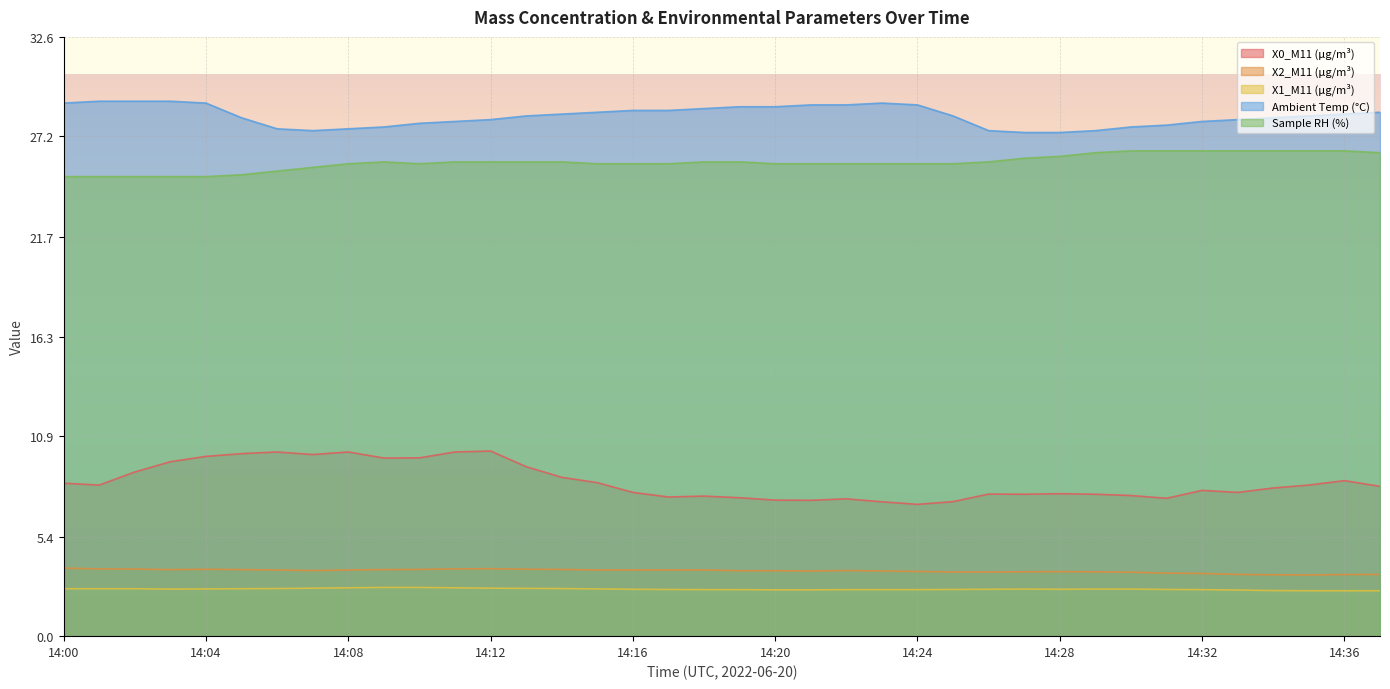

What is the value of the Ambient Temp (°C) point at the 12th from the left?

28.0